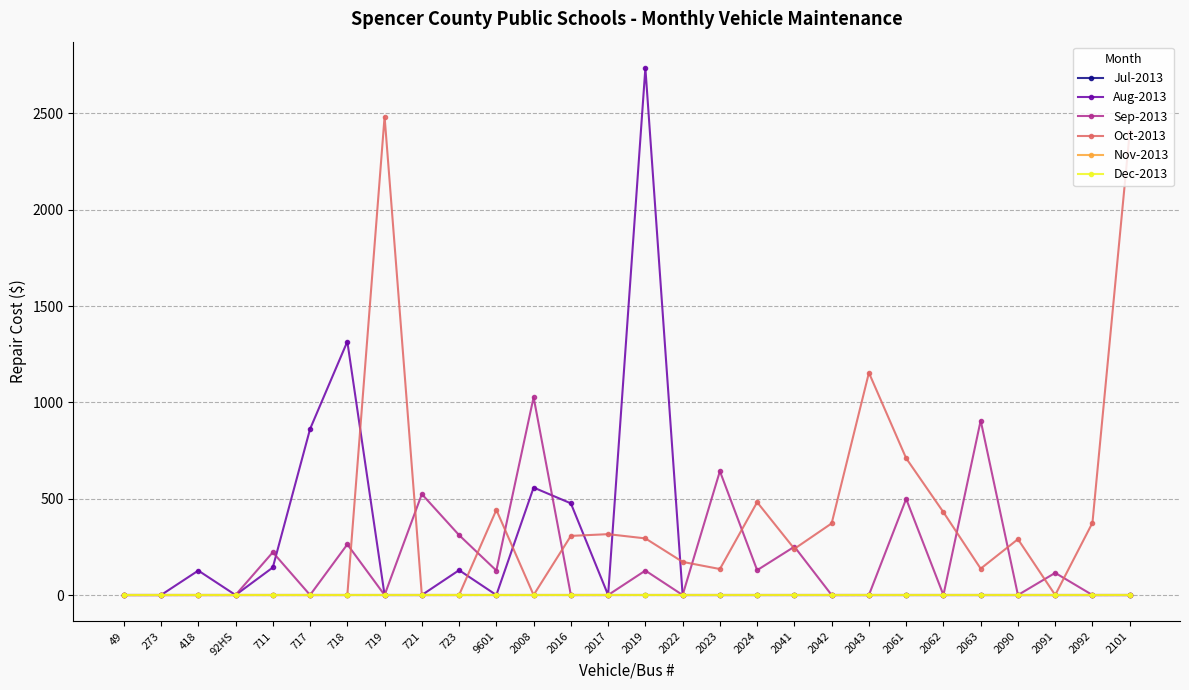

Does the chart have visible grid lines?

Yes